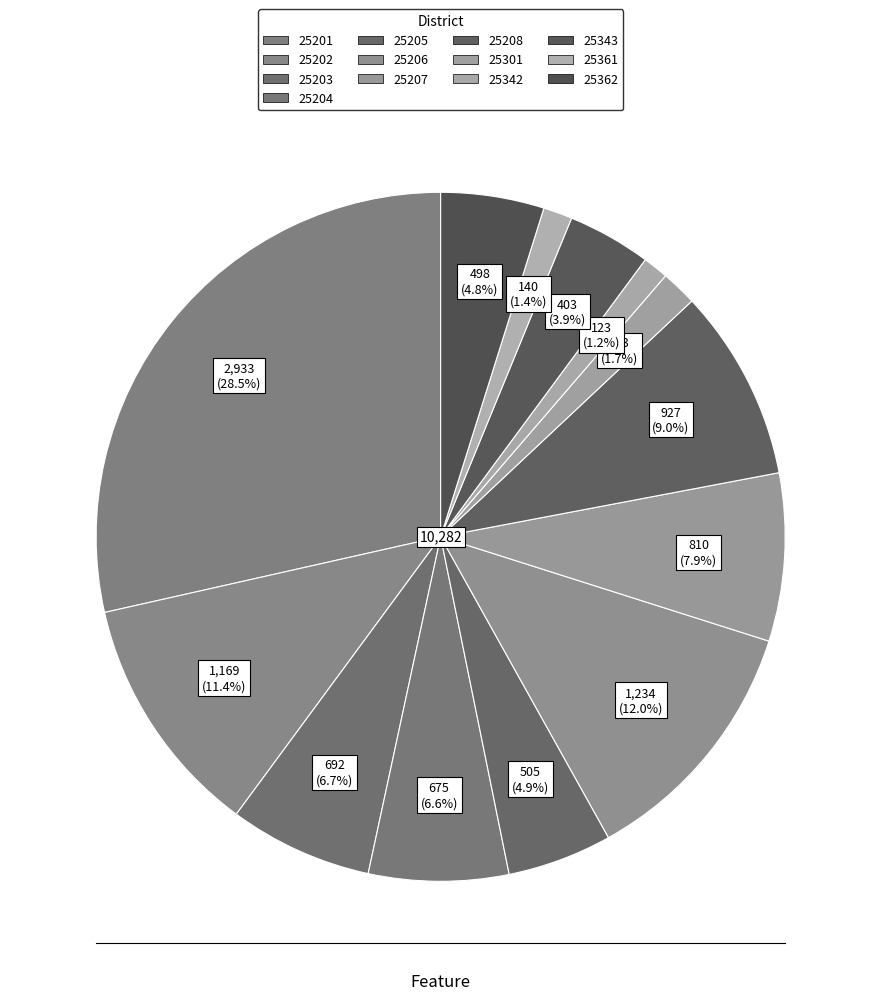

How many segments does this pie chart have?

13